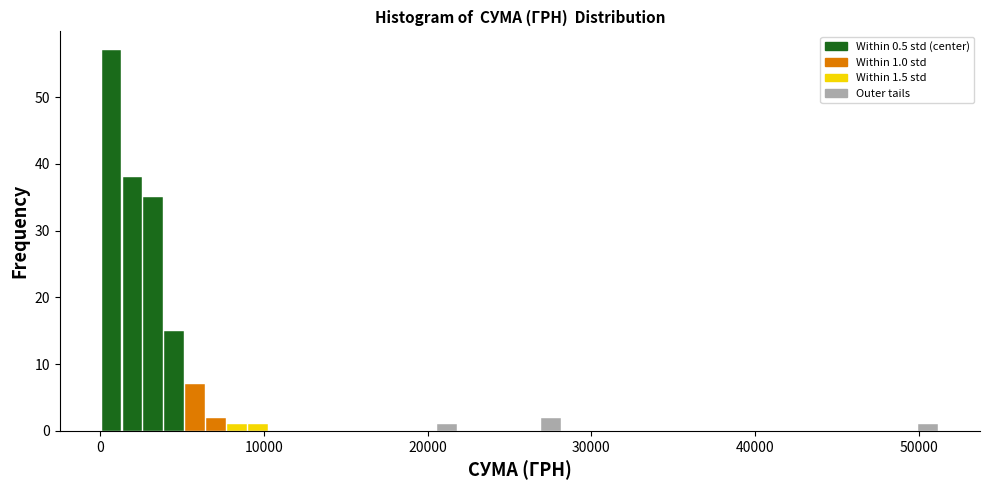

Read against the x-axis, roughly where is the centre of the tallest bar?

1000